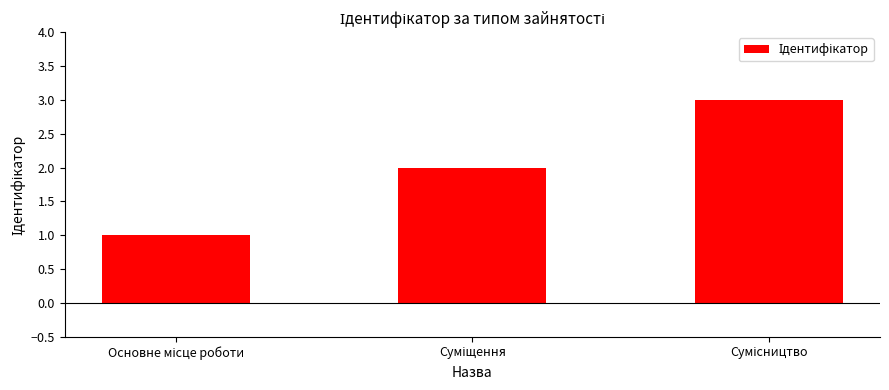

What is the sum of all values?

6